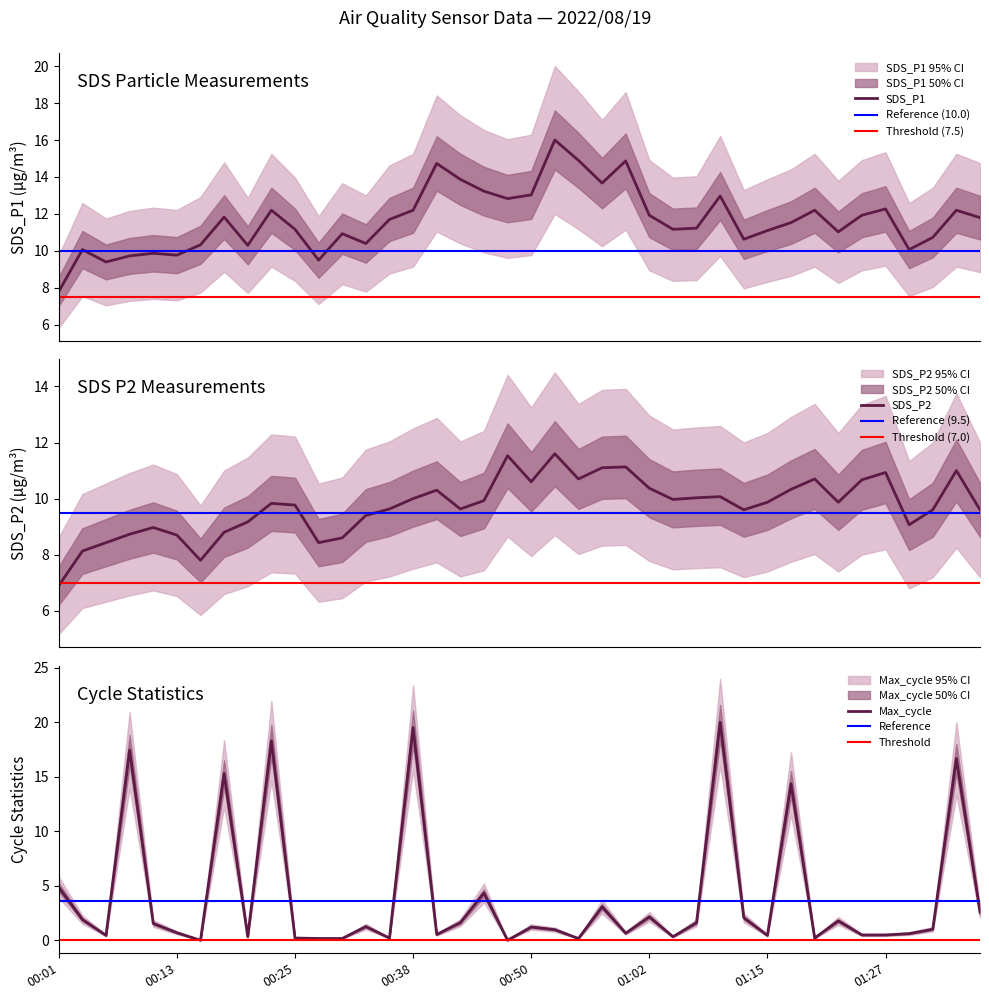

Where is SDS_P2 nearest to the value 9?

00:11